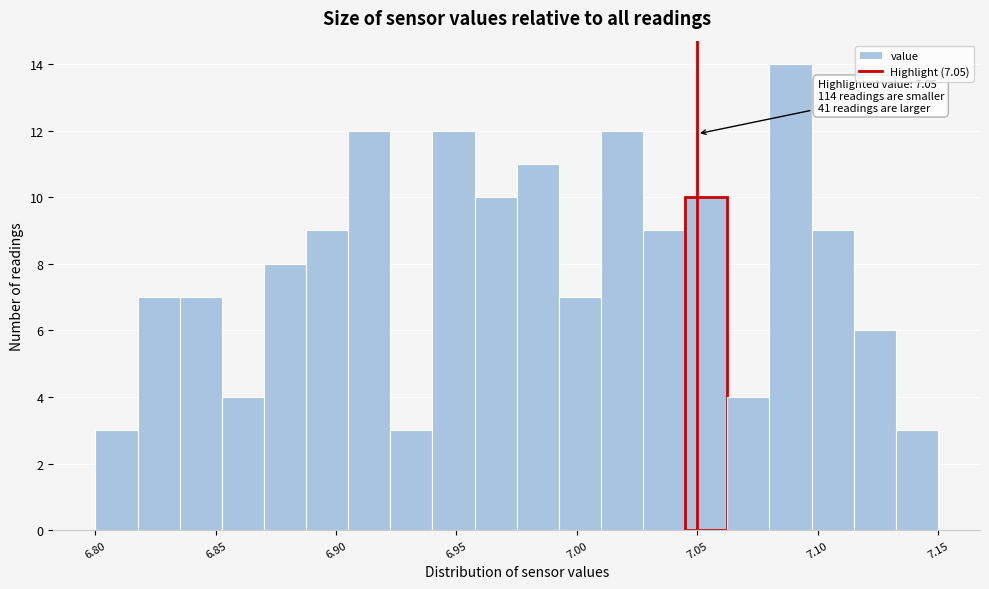

Around what value on the x-axis is the tallest bar? Give the approximate position of its centre, as read against the axis.

7.090